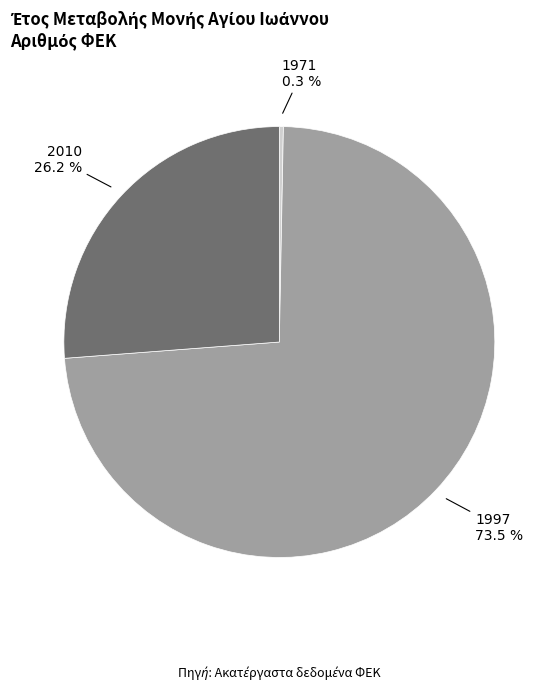

Is there any slice that represents more than half of the pie?

Yes